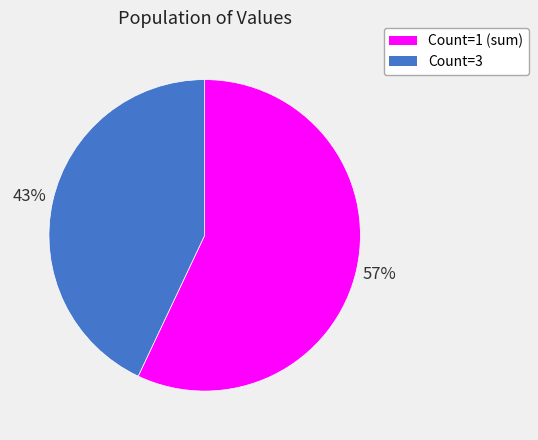

To the nearest percent, what is the average slice percentage?

50%